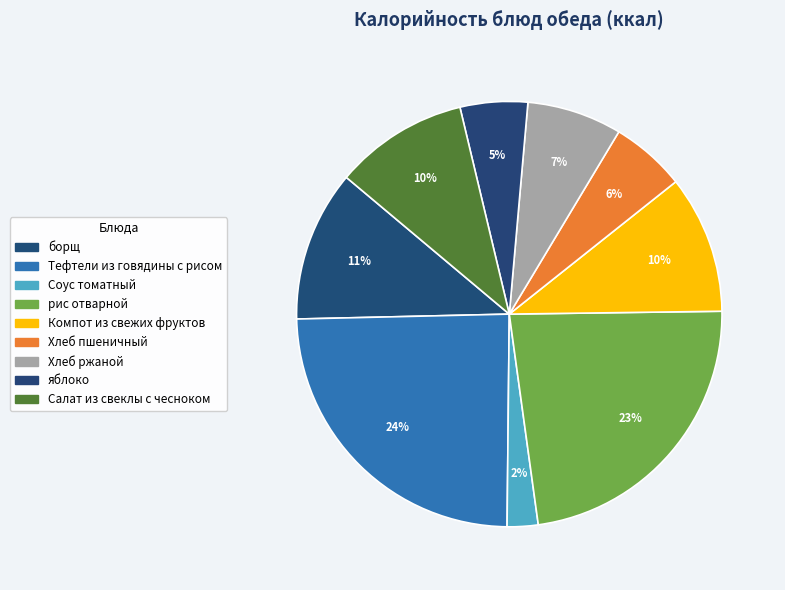

What percentage do Компот из свежих фруктов and яблоко together represent?

15.6%